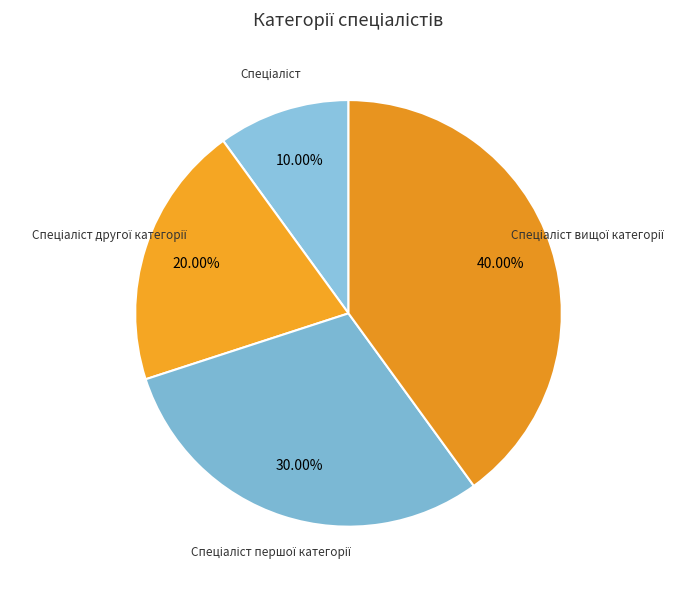

Is there any slice that represents more than half of the pie?

No